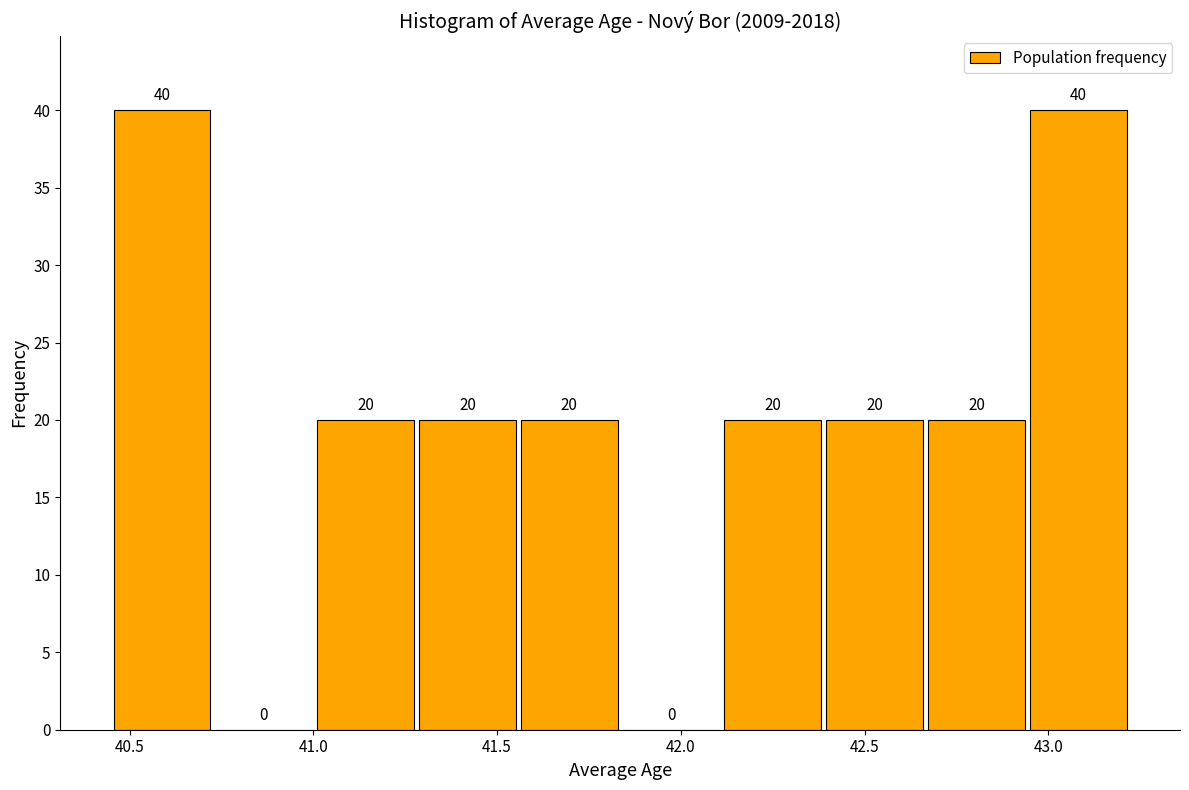

Reading left to right, transcribe this chart: for each bar, give the range it covers on the x-axis and its height. The bar edges are not printed on the chart, so give them approximately, as read against the axis.

40.45 to 40.75: 40
40.75 to 41.00: 0
41.00 to 41.30: 20
41.30 to 41.55: 20
41.55 to 41.85: 20
41.85 to 42.10: 0
42.10 to 42.40: 20
42.40 to 42.65: 20
42.65 to 42.95: 20
42.95 to 43.20: 40